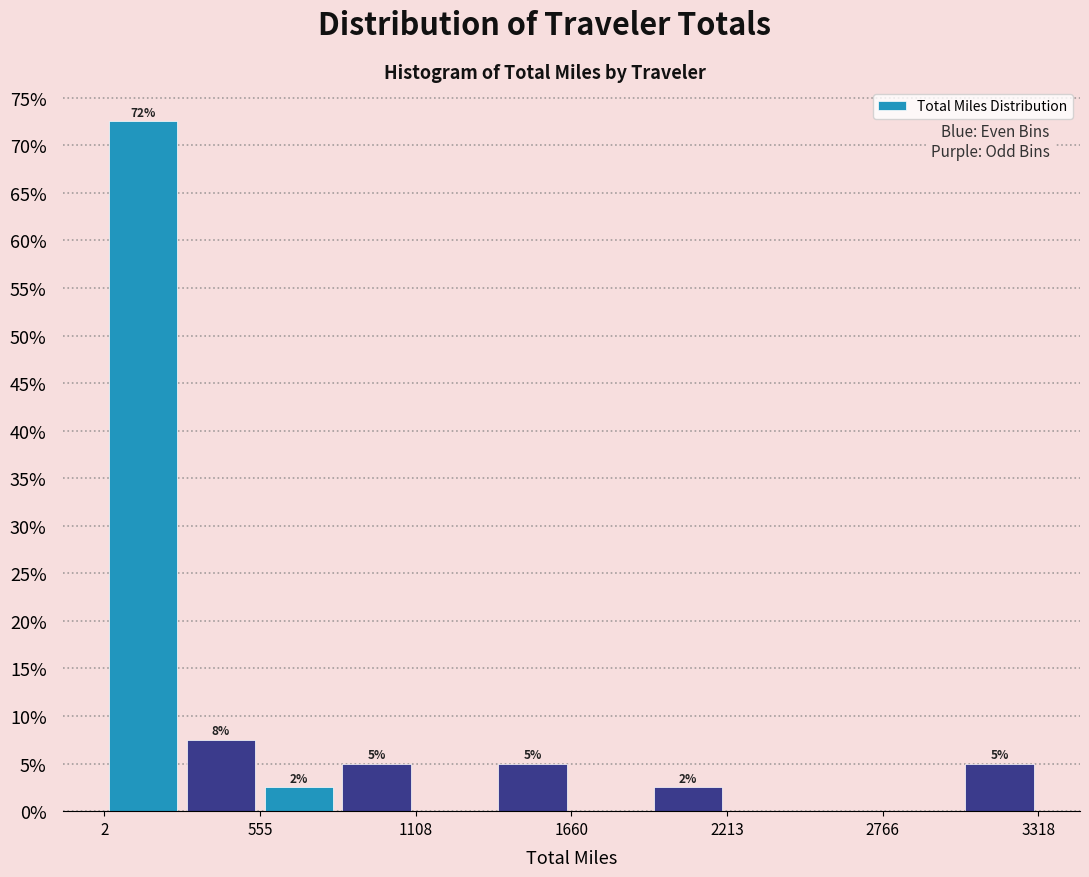

Around what value on the x-axis is the tallest bar? Give the approximate position of its centre, as read against the axis.

100